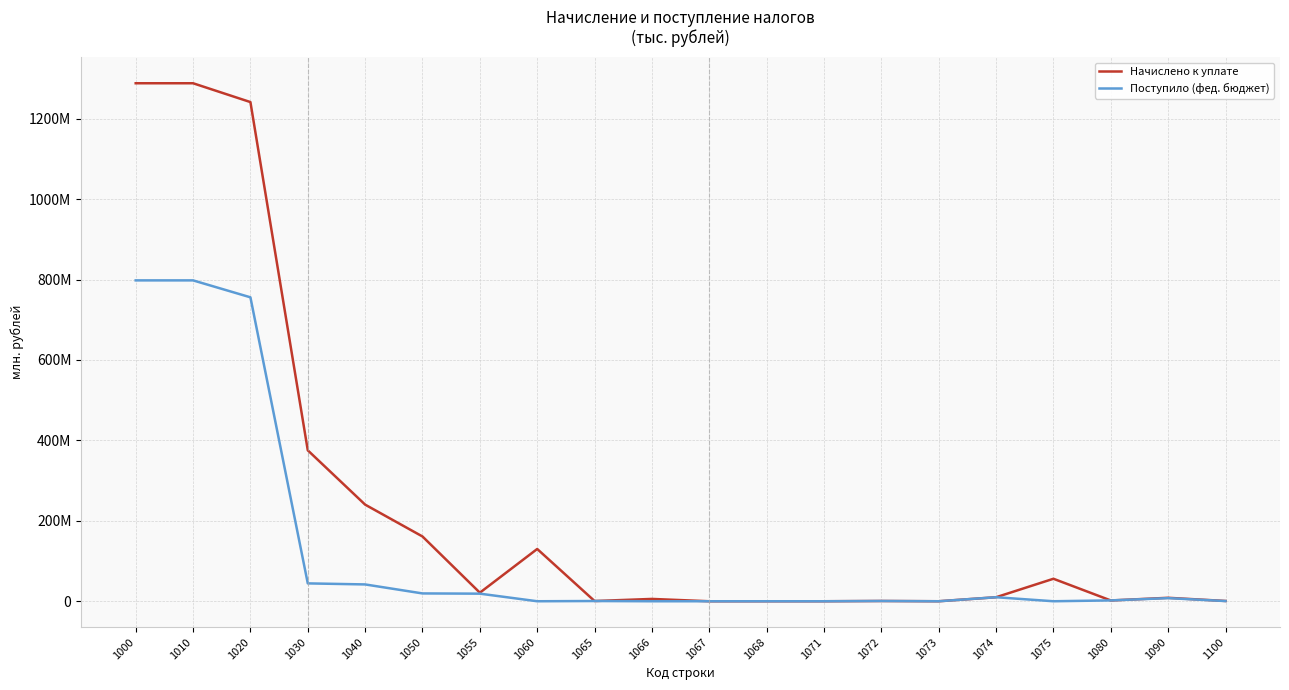

What is the difference between the maximum and minimum values in the Начислено к уплате series?

1288.0